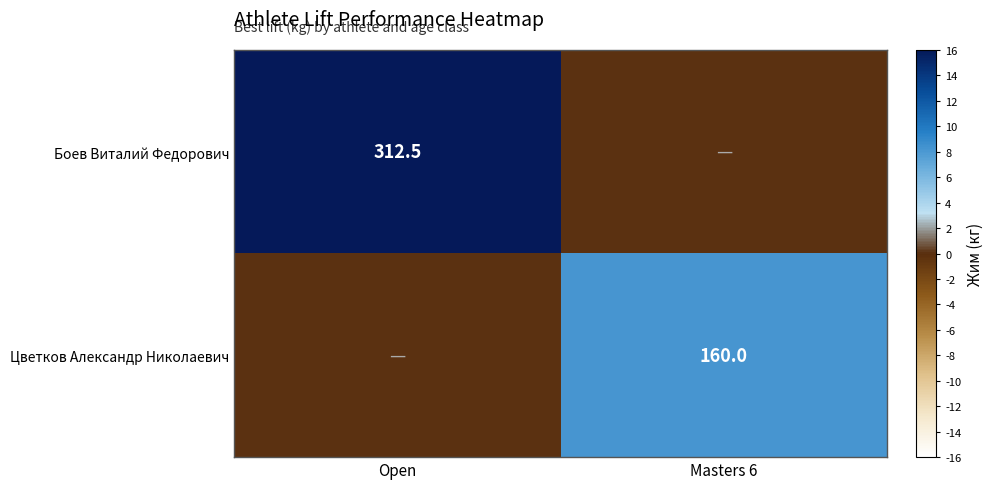

Is it true that Боев Виталий Федорович equals 312.5 at Open?

True